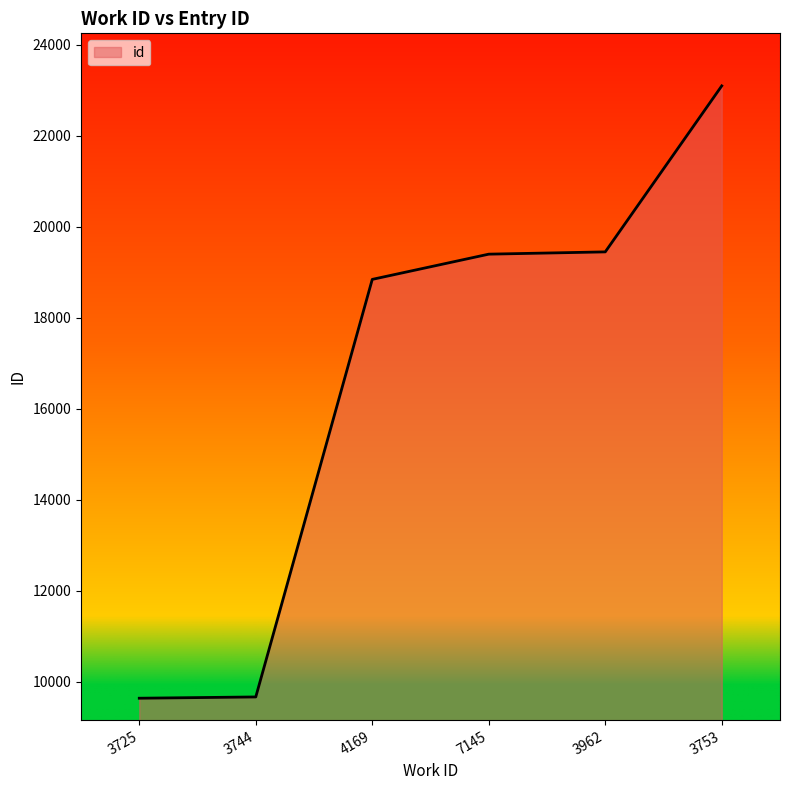

How many lines are shown in the chart?

1